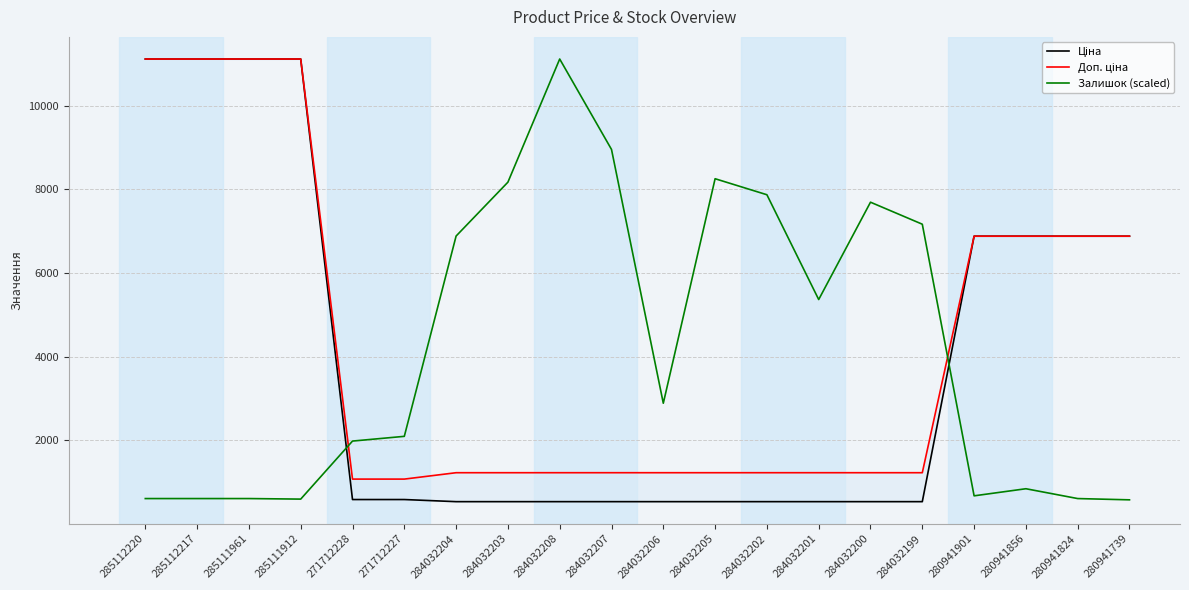

How many lines are shown in the chart?

3